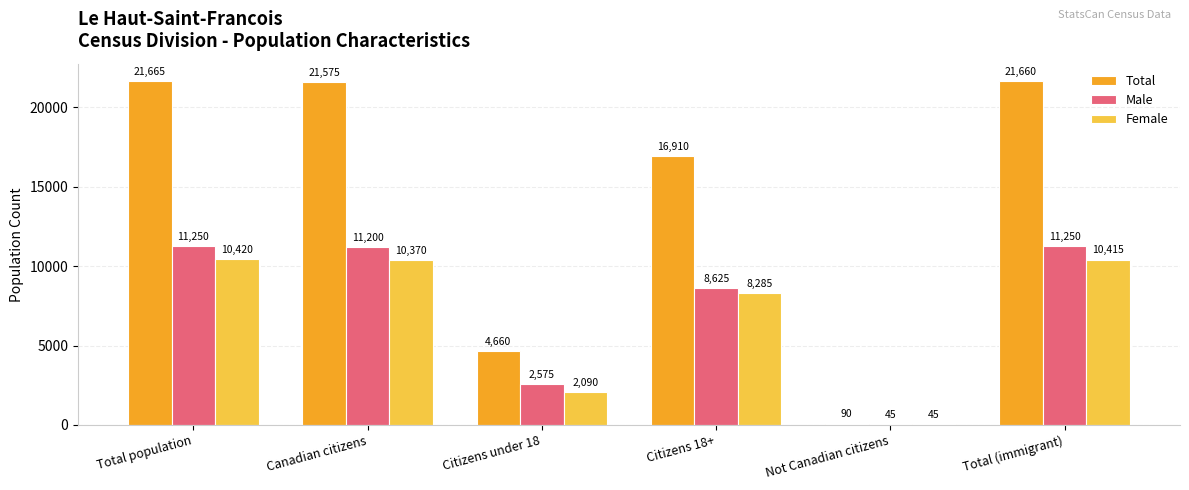

Read the Total value at Total (immigrant), to the nearest 100.

21700